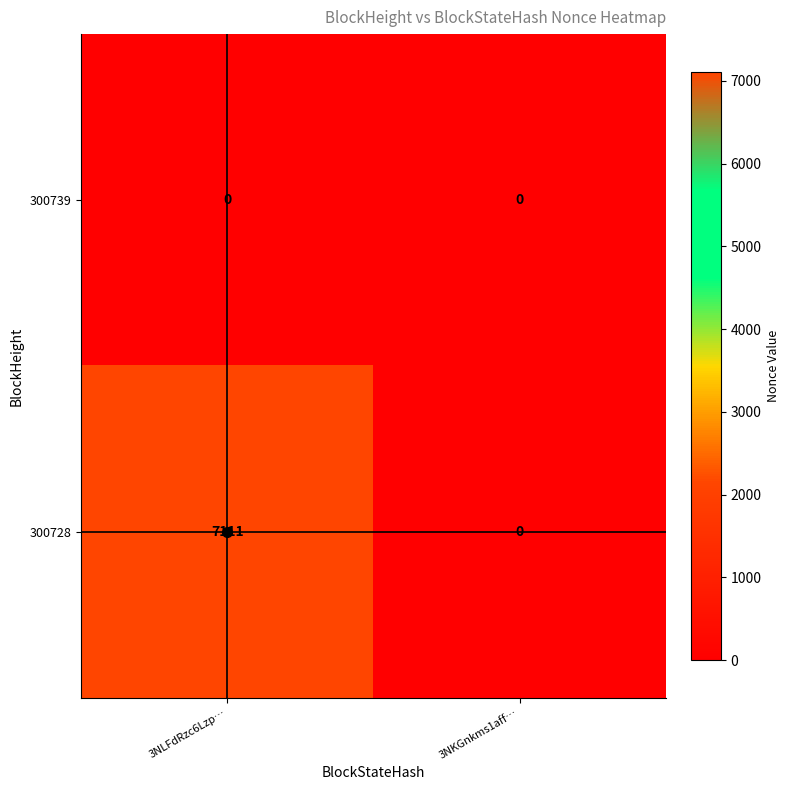

Rank the series by their average value, from highest to lowest.

300728, 300739